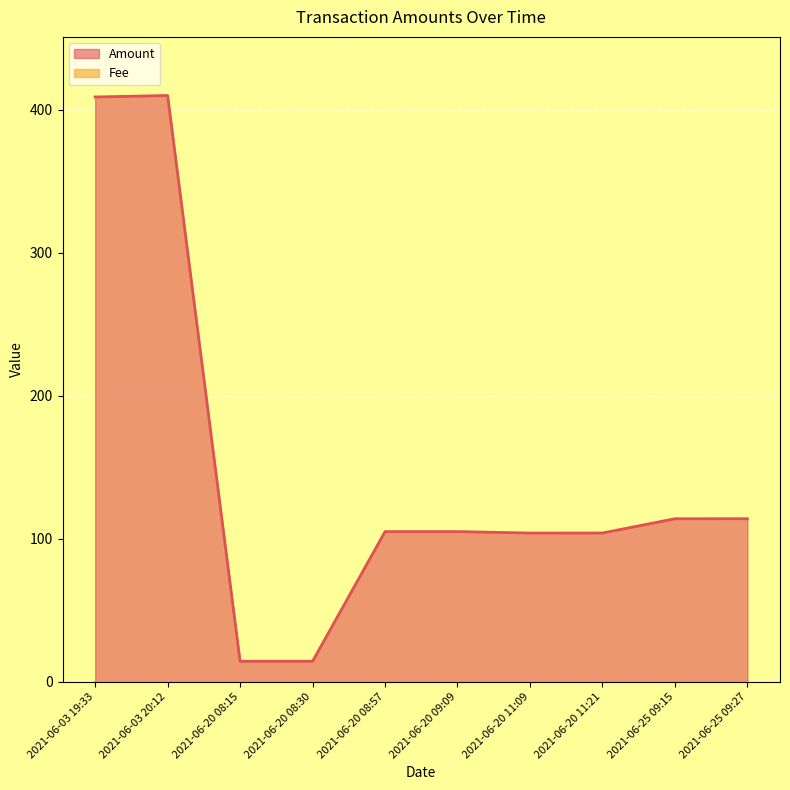

List the labels in order of value, largest first.

2021-06-03 20:12, 2021-06-03 19:33, 2021-06-25 09:27, 2021-06-25 09:15, 2021-06-20 09:09, 2021-06-20 08:57, 2021-06-20 11:21, 2021-06-20 11:09, 2021-06-20 08:30, 2021-06-20 08:15